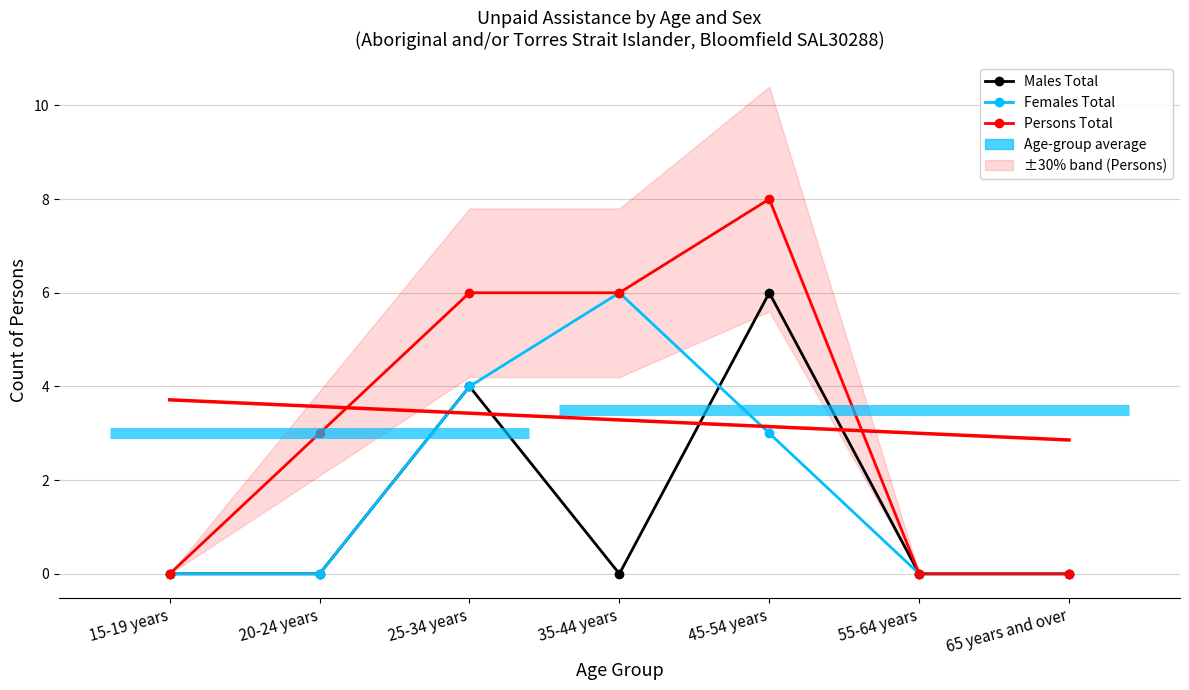

Which series has the largest range (max minus min)?

Persons Total